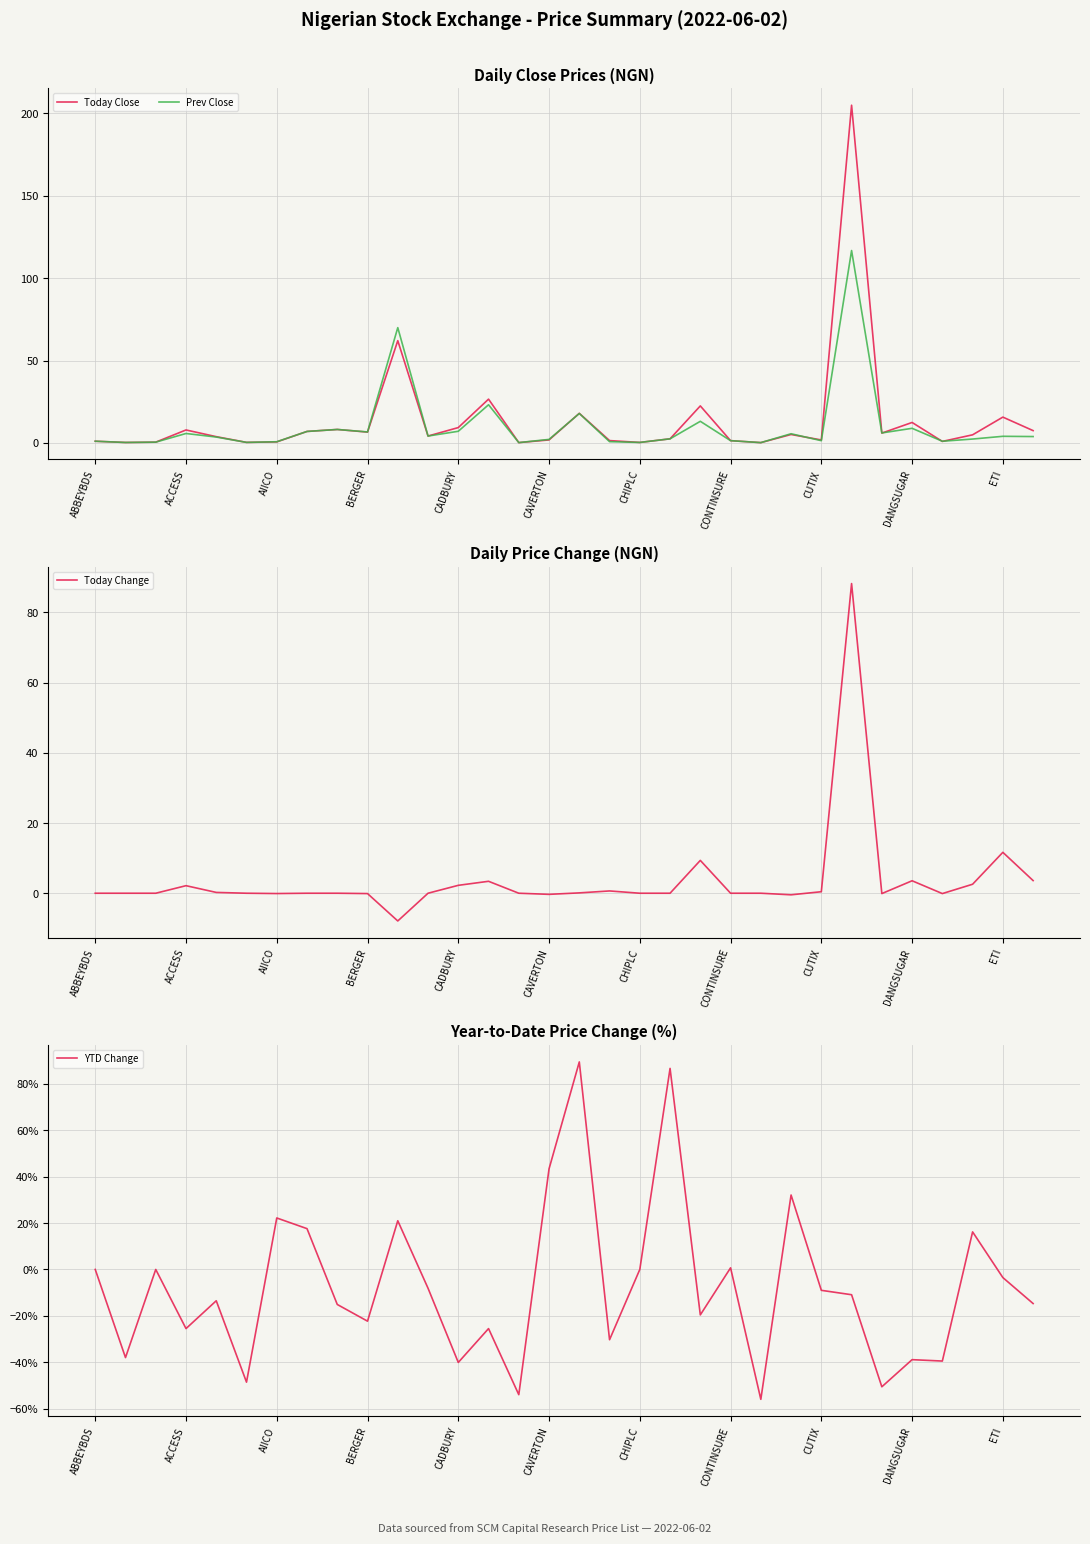

What is the sum of the Today Change values at 26 and ABBEYBDS?

-0.1